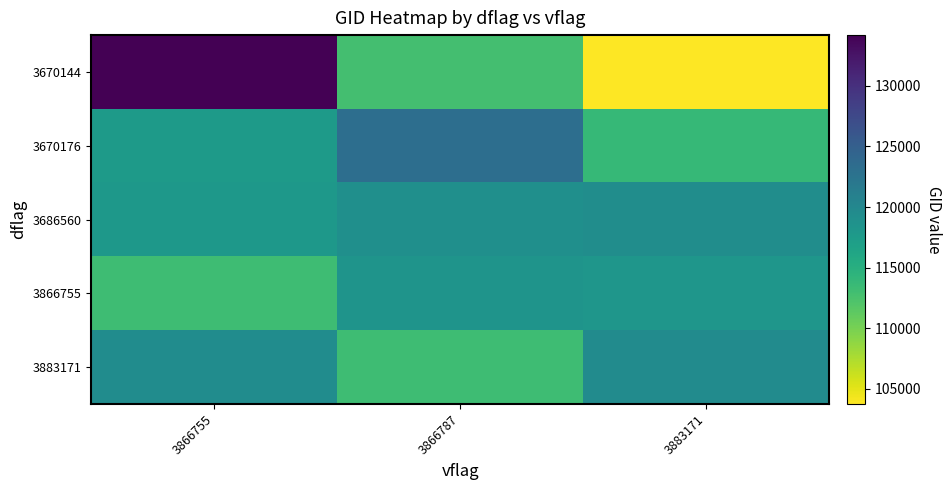

Which series has the largest total across all categories?

3686560